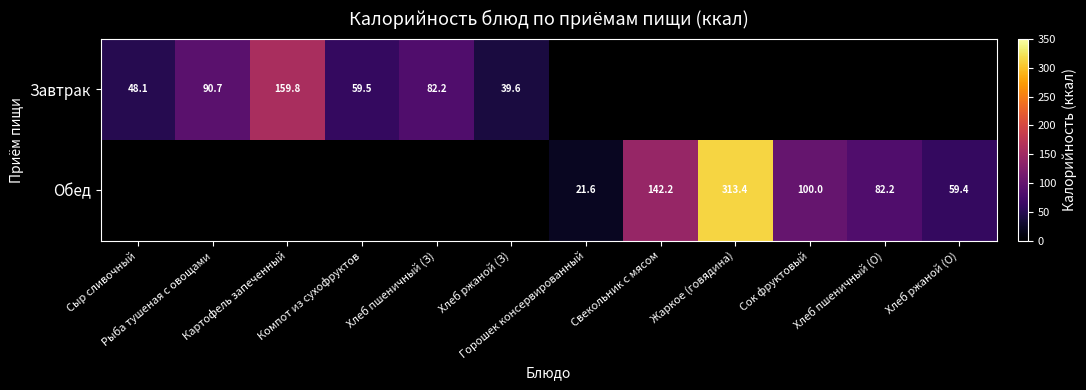

Is it true that Завтрак equals 111.7 at Хлеб пшеничный (З)?

False